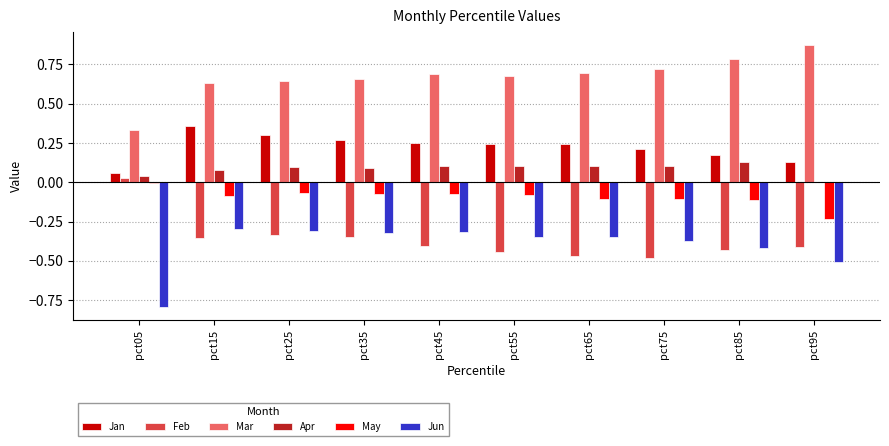

What are all the series names shown in the legend?

Jan, Feb, Mar, Apr, May, Jun